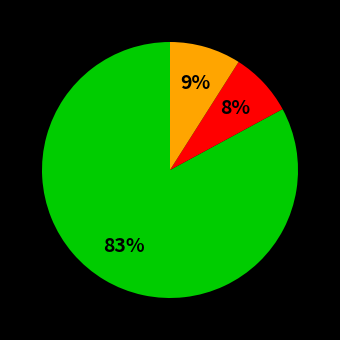

To the nearest percent, what is the difference between the largest and smallest slice percentages?

75%